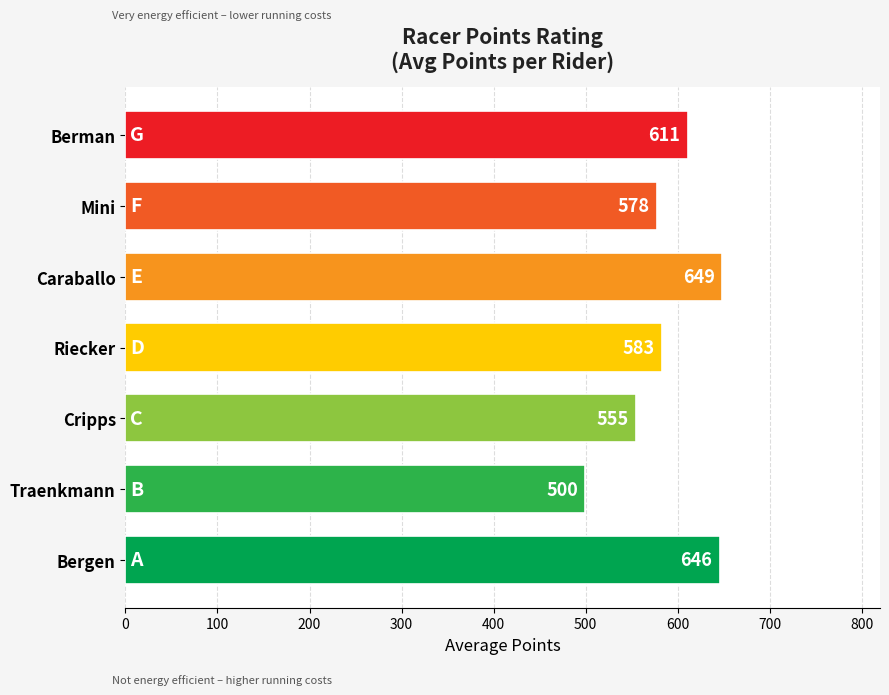

What is the change in value from Bergen to Traenkmann?

-146.0